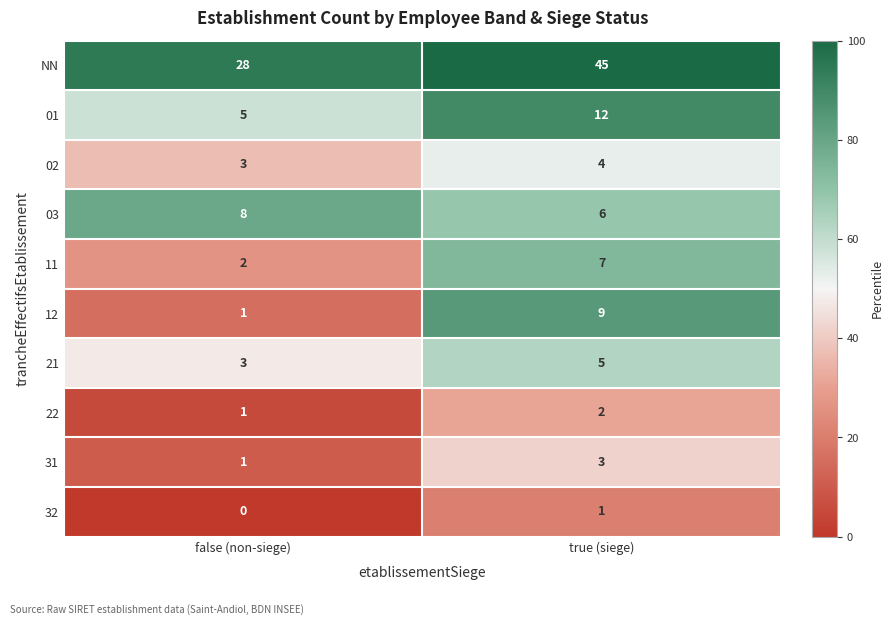

What is the difference between the 12 values at false (non-siege) and true (siege)?

8